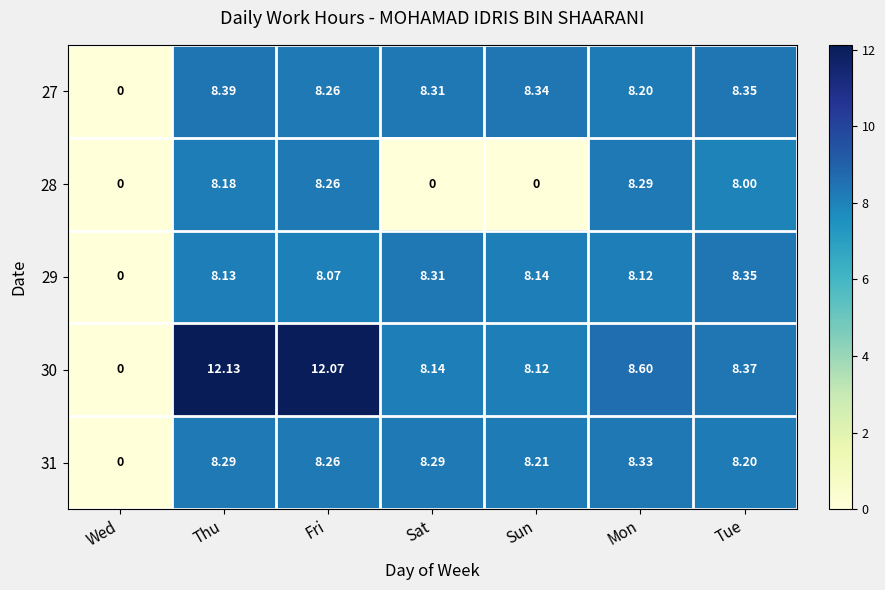

How many positive values does the 30 series have?

6